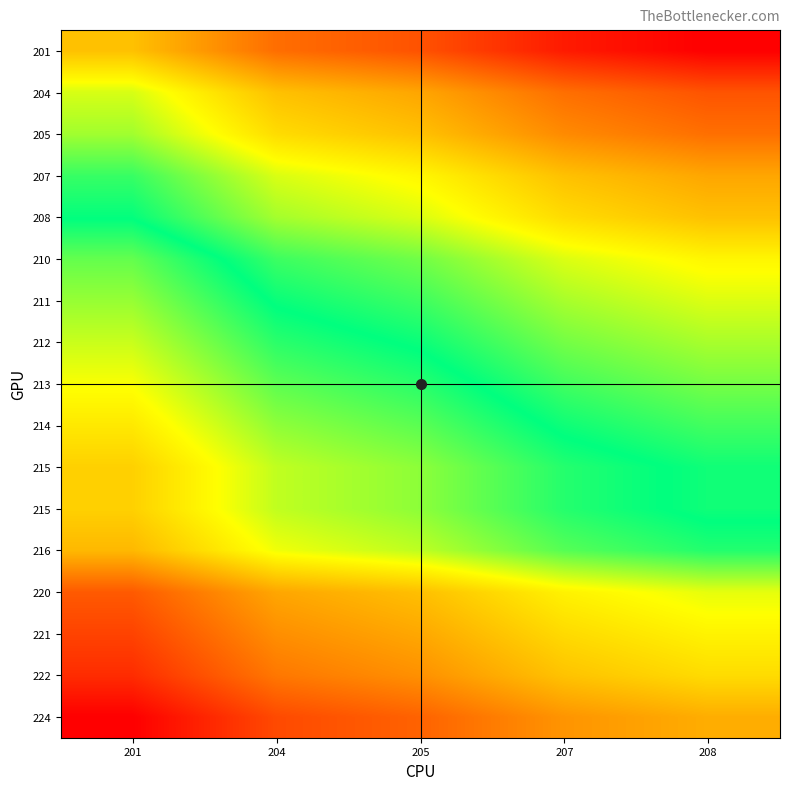

Which category has the highest value across all series?

208